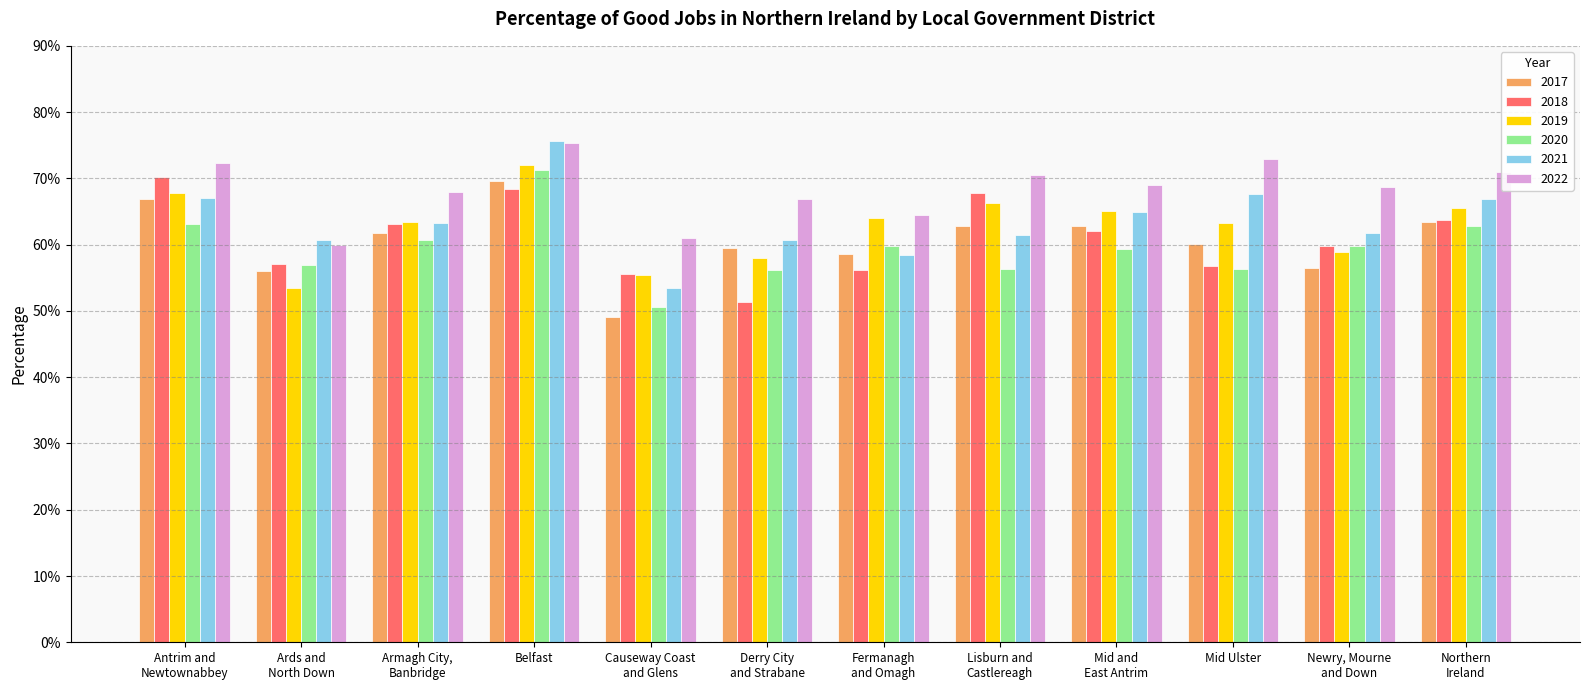

Which category has the lowest value across all series?

Causeway Coast
and Glens